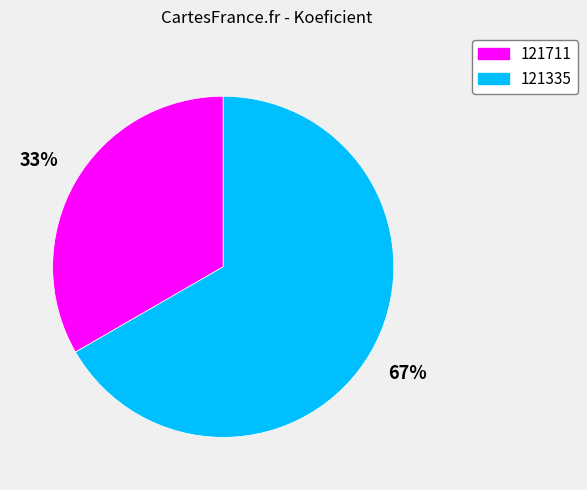

Which category accounts for the majority?

121335